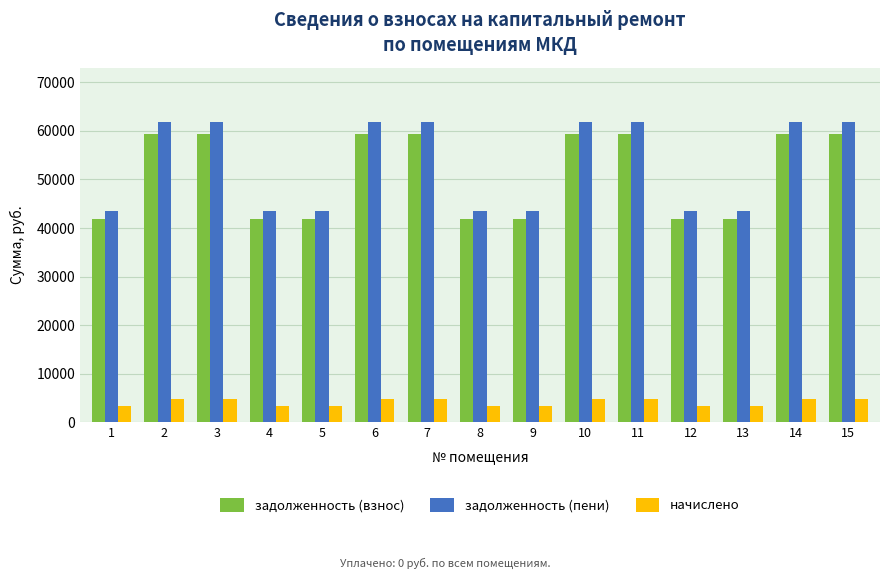

What is the difference between the maximum and minimum values in the задолженность (пени) series?

18387.1